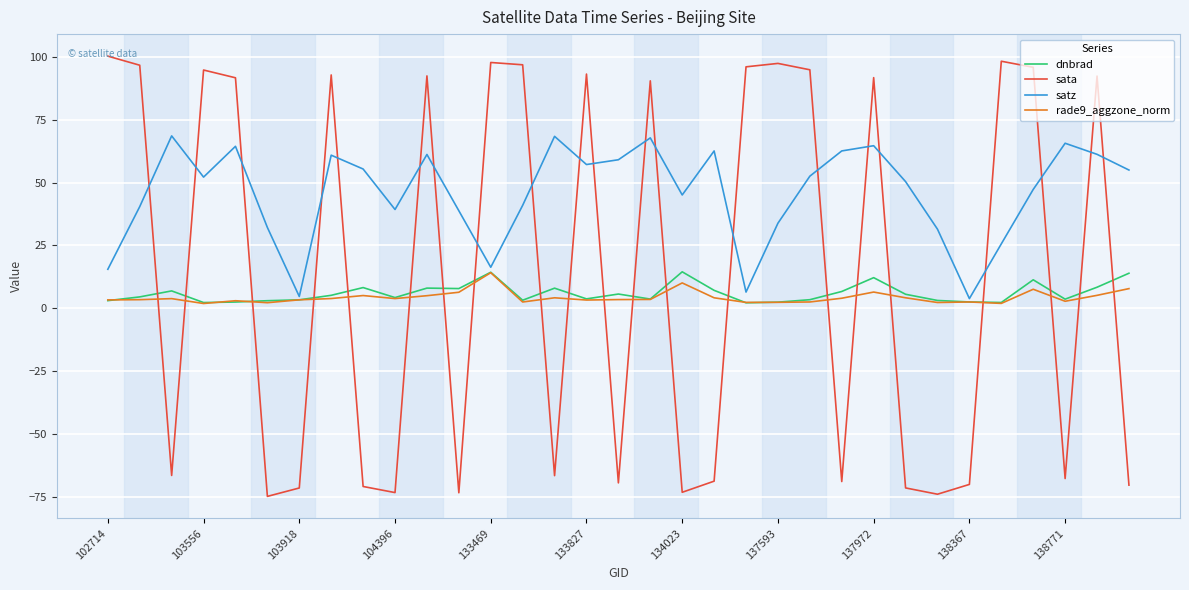

What are all the series names shown in the legend?

dnbrad, sata, satz, rade9_aggzone_norm